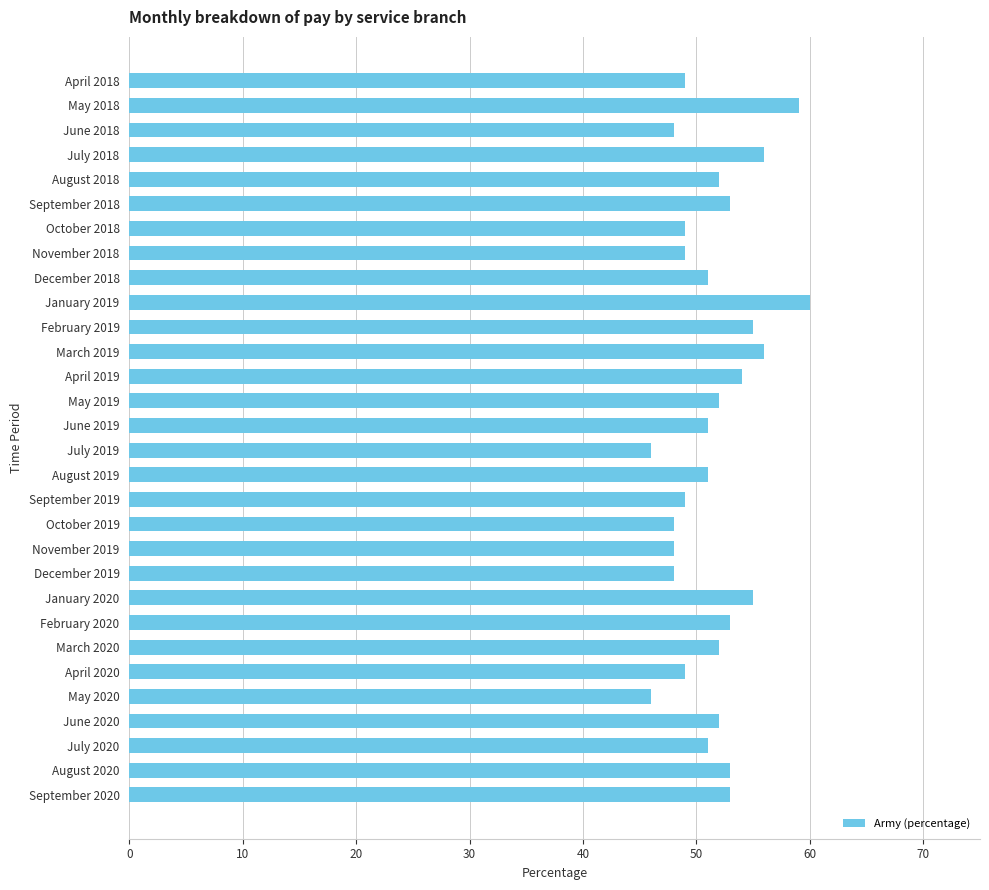

What is the ratio of the value at July 2019 to the value at August 2019?

0.9